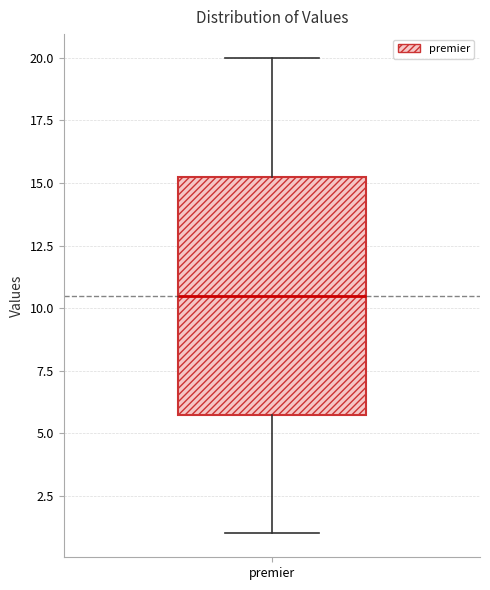

Where does the median line of the box for premier sit on the y-axis? The values are not printed on the chart, so give them approximately, as read against the axis.

10.5